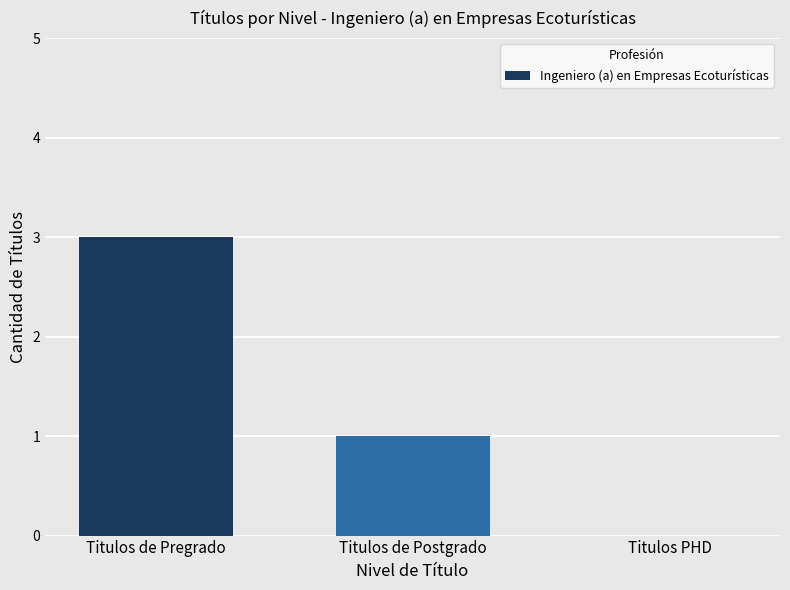

What is the change in value from Titulos de Pregrado to Titulos PHD?

-3